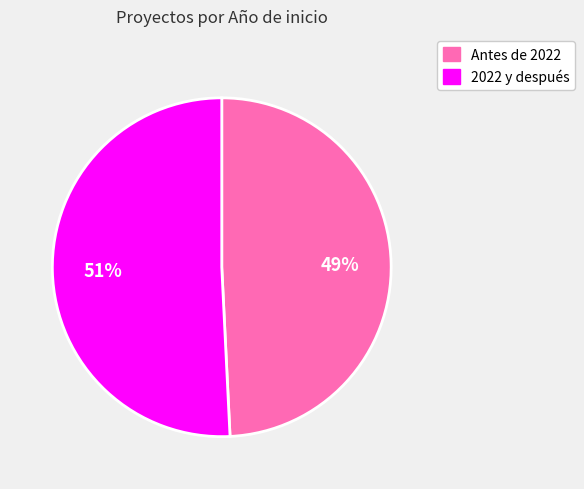

To the nearest percent, what is the average slice percentage?

50%